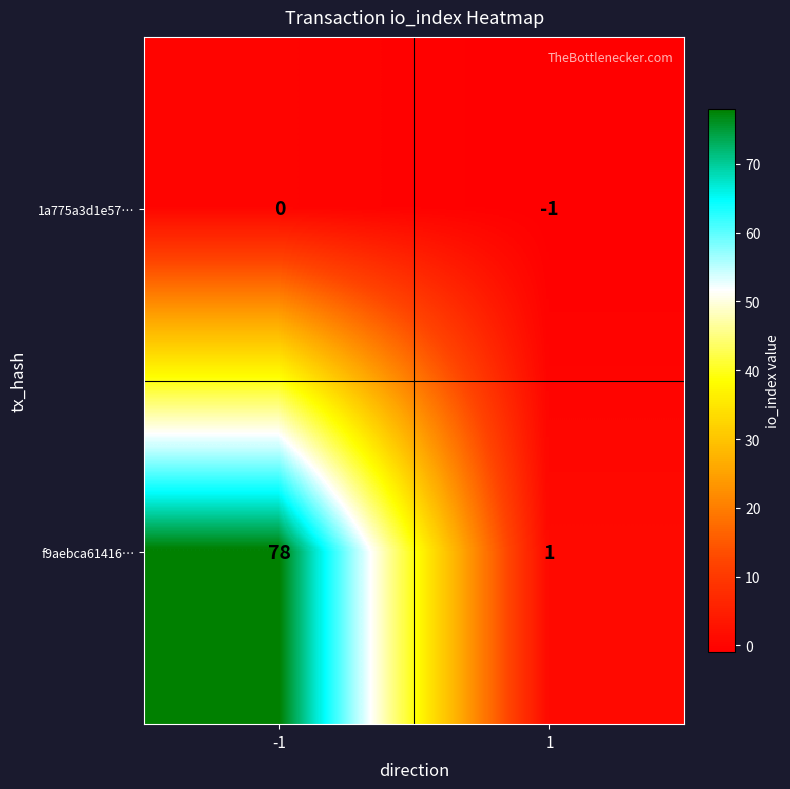

How many negative values does the 1a775a3d1e57… series have?

1